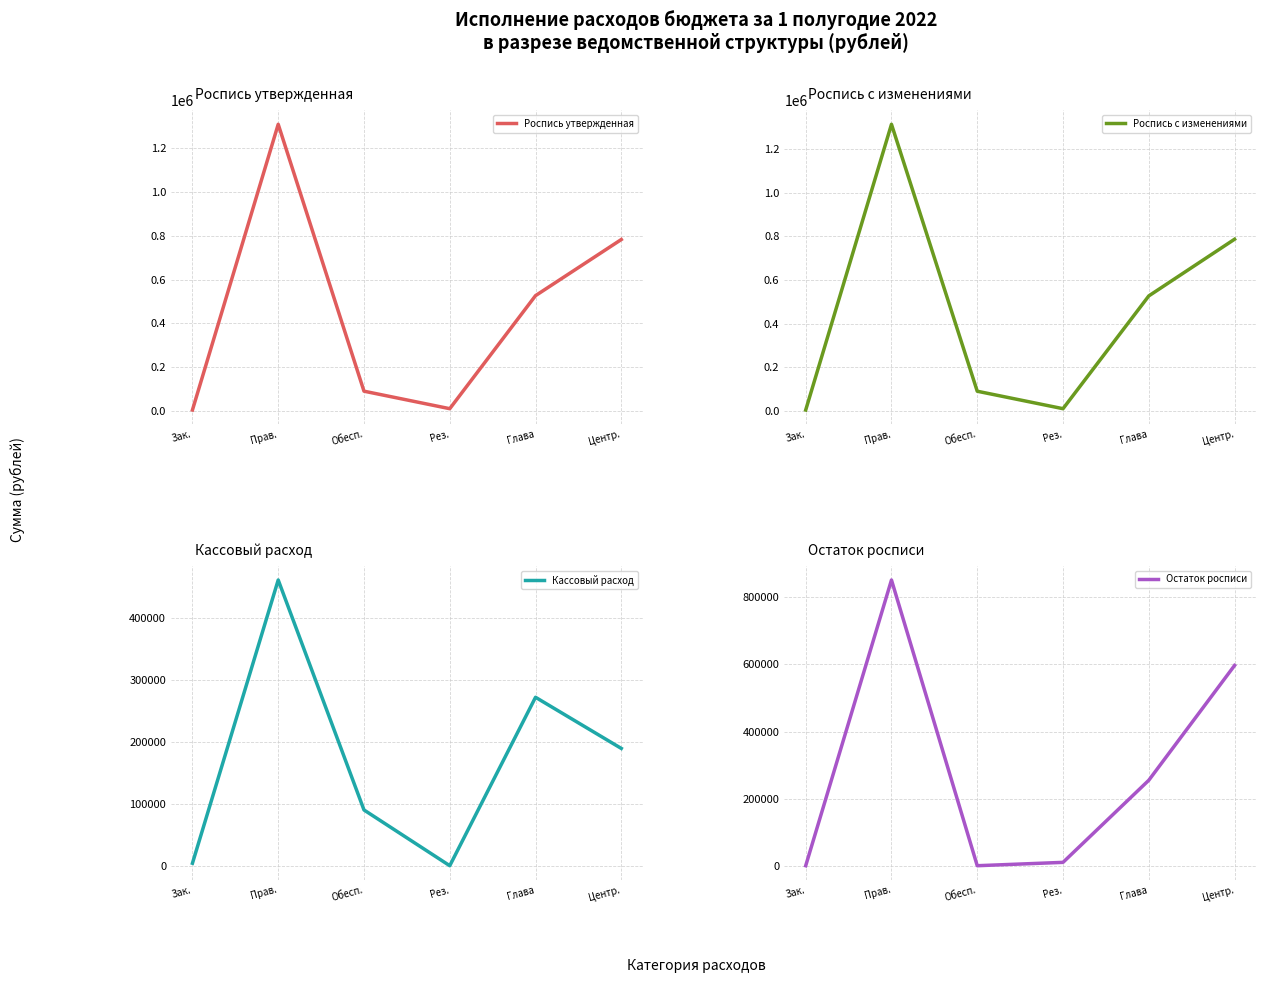

Reading right to left, extract all data points from this chart.

Роспись утвержденная: 783071.0	526602.0	10000.0	90000.0	1309673.0	4000.0
Роспись с изменениями: 786235.9	526602.0	10000.0	90000.0	1312837.9	4000.0
Кассовый расход: 189320.3	271875.2	0.0	90000.0	461195.5	4000.0
Остаток росписи: 596915.6	254726.8	10000.0	0.0	851642.4	0.0